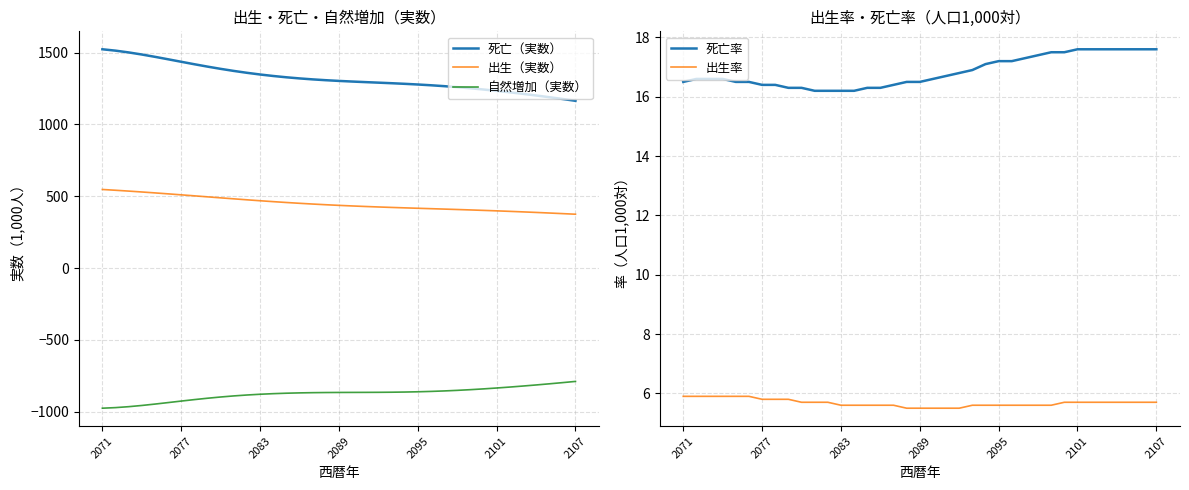

Which series has the largest range (max minus min)?

死亡（実数）